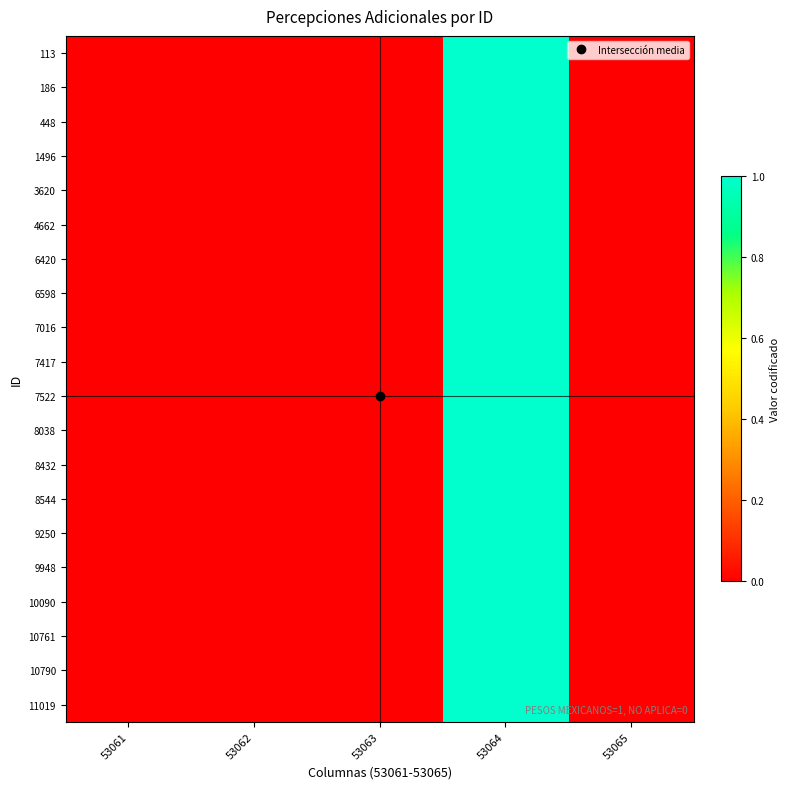

Reading left to right, list all the values displayed in this chart.

113: 53061=0	53062=0	53063=0	53064=1	53065=0
186: 53061=0	53062=0	53063=0	53064=1	53065=0
448: 53061=0	53062=0	53063=0	53064=1	53065=0
1496: 53061=0	53062=0	53063=0	53064=1	53065=0
3620: 53061=0	53062=0	53063=0	53064=1	53065=0
4662: 53061=0	53062=0	53063=0	53064=1	53065=0
6420: 53061=0	53062=0	53063=0	53064=1	53065=0
6598: 53061=0	53062=0	53063=0	53064=1	53065=0
7016: 53061=0	53062=0	53063=0	53064=1	53065=0
7417: 53061=0	53062=0	53063=0	53064=1	53065=0
7522: 53061=0	53062=0	53063=0	53064=1	53065=0
8038: 53061=0	53062=0	53063=0	53064=1	53065=0
8432: 53061=0	53062=0	53063=0	53064=1	53065=0
8544: 53061=0	53062=0	53063=0	53064=1	53065=0
9250: 53061=0	53062=0	53063=0	53064=1	53065=0
9948: 53061=0	53062=0	53063=0	53064=1	53065=0
10090: 53061=0	53062=0	53063=0	53064=1	53065=0
10761: 53061=0	53062=0	53063=0	53064=1	53065=0
10790: 53061=0	53062=0	53063=0	53064=1	53065=0
11019: 53061=0	53062=0	53063=0	53064=1	53065=0